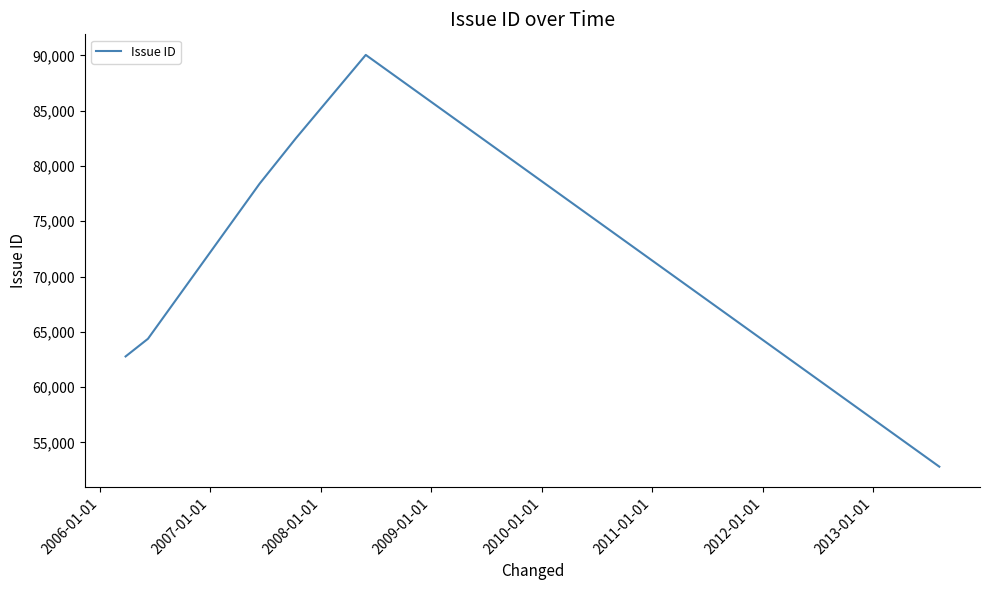

What is the difference between the second highest and second lowest values?

19726